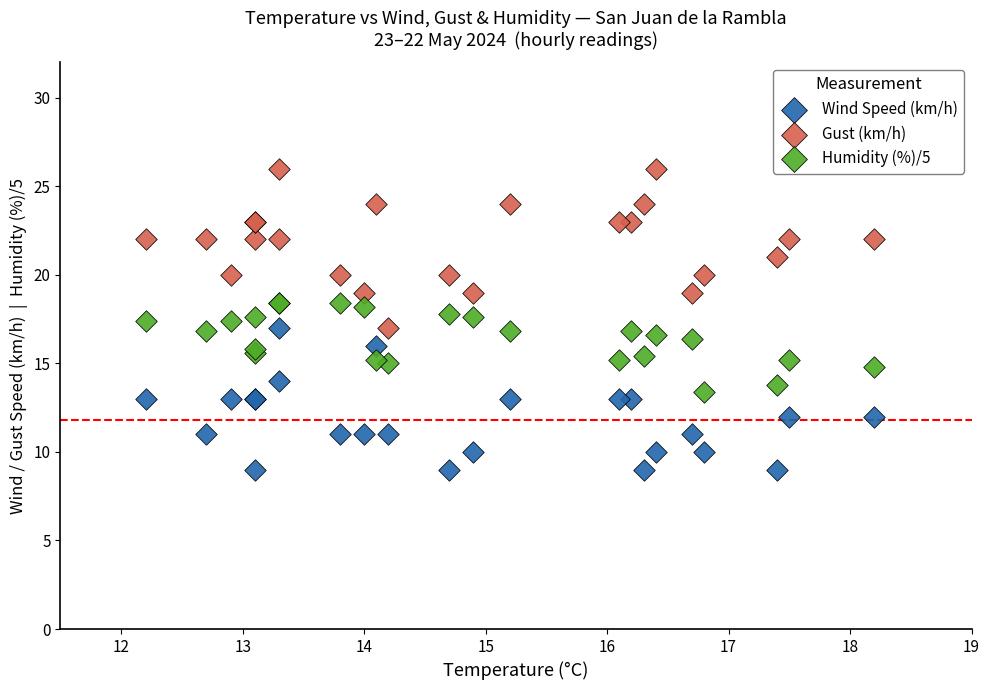

What is the X range (max minus min) for the scatter plot?

6.0